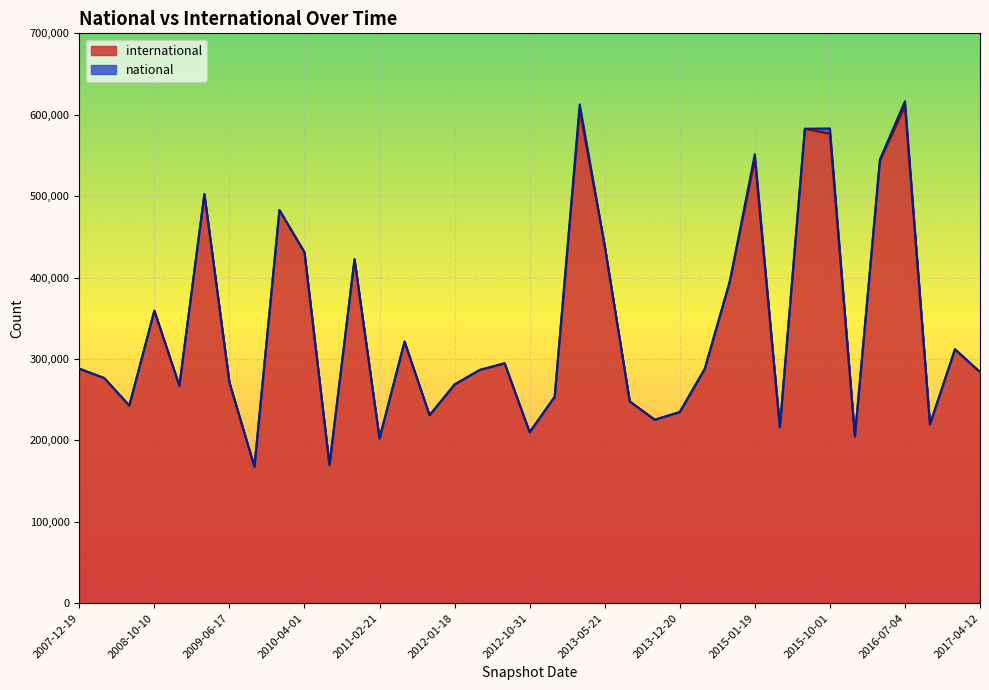

How many interior local peaks (higher than both neighbors) does the data have?

11